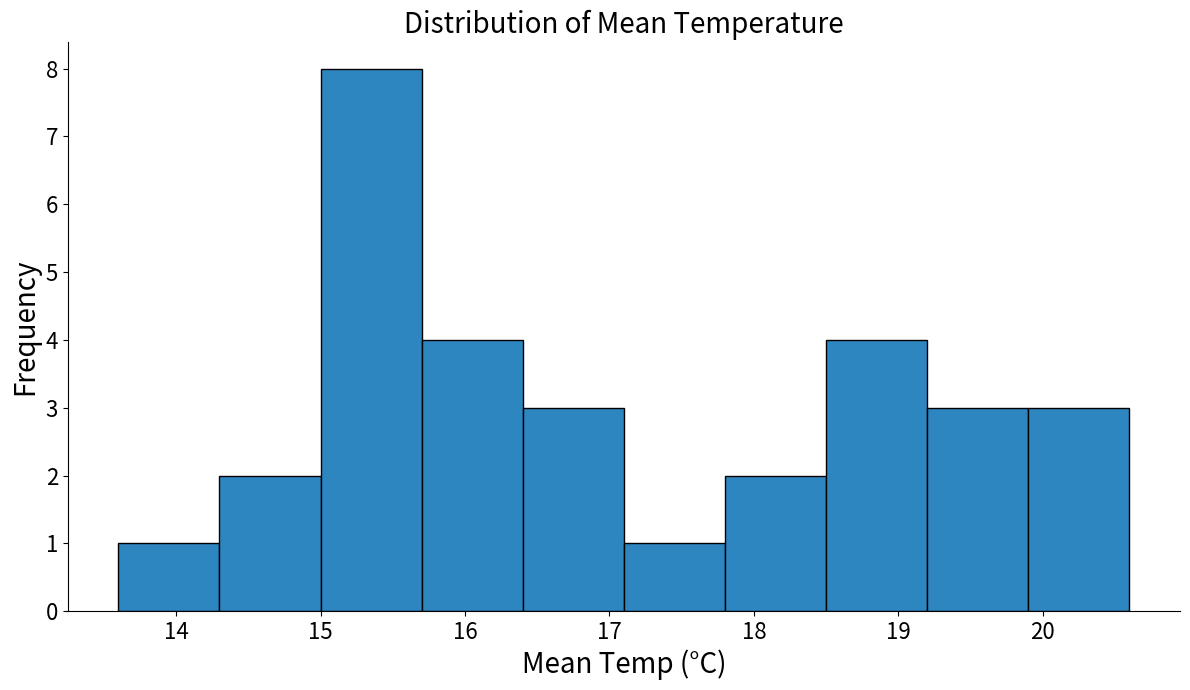

Reading left to right, transcribe this chart: for each bar, give the range it covers on the x-axis and its height. The values are not printed on the chart, so give them approximately, as read against the axis.

13.6 to 14.3: 1
14.3 to 15.0: 2
15.0 to 15.7: 8
15.7 to 16.4: 4
16.4 to 17.1: 3
17.1 to 17.8: 1
17.8 to 18.5: 2
18.5 to 19.2: 4
19.2 to 19.9: 3
19.9 to 20.6: 3